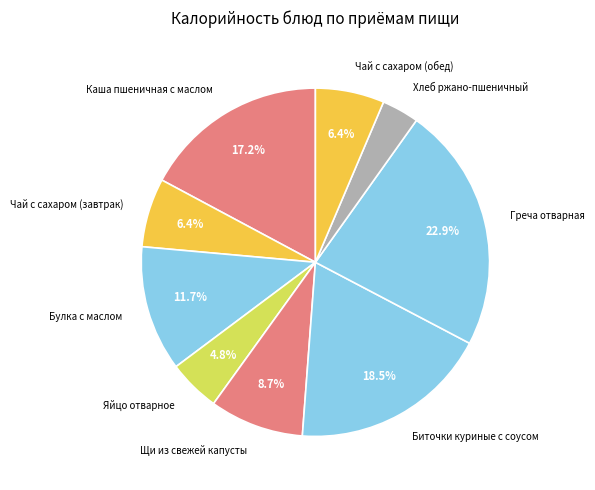

Which has a higher value, Биточки куриные с соусом or Щи из свежей капусты?

Биточки куриные с соусом